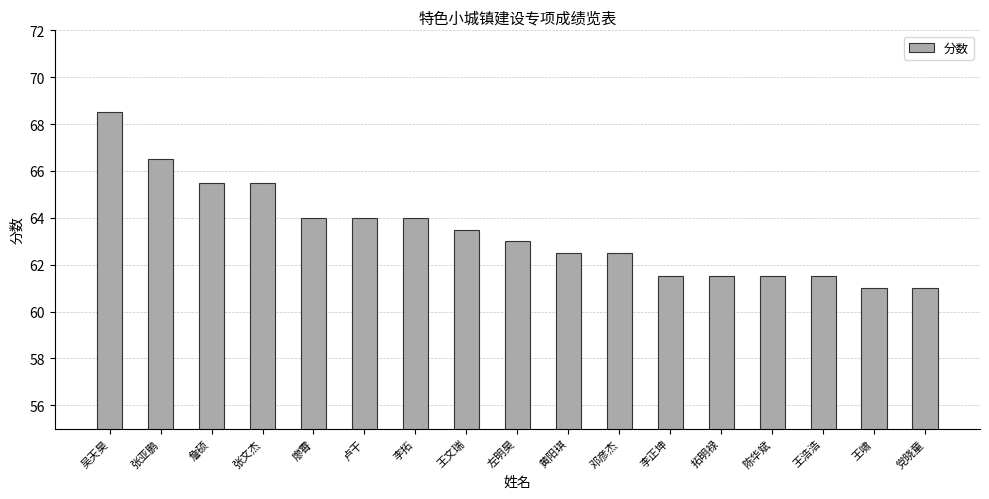

What is the label of the 2nd bar from the right?

王啸